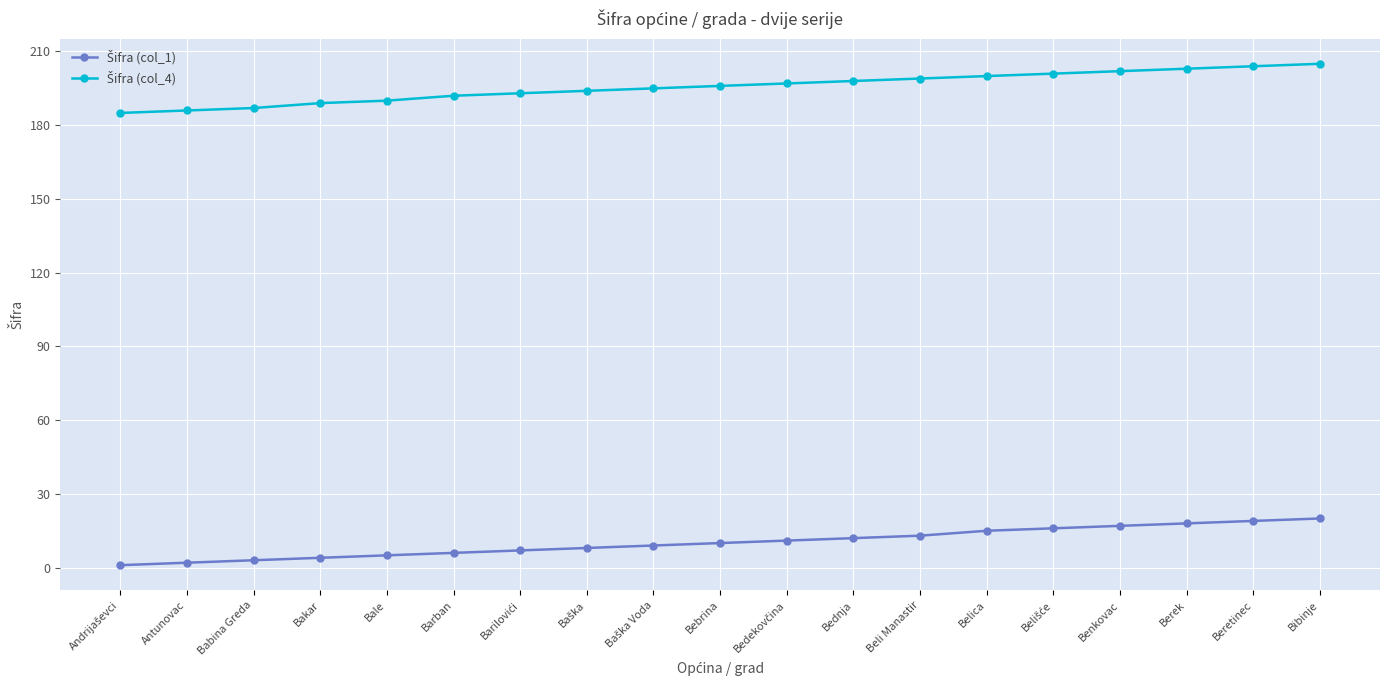

At how many categories does at least one series exceed 58?

19